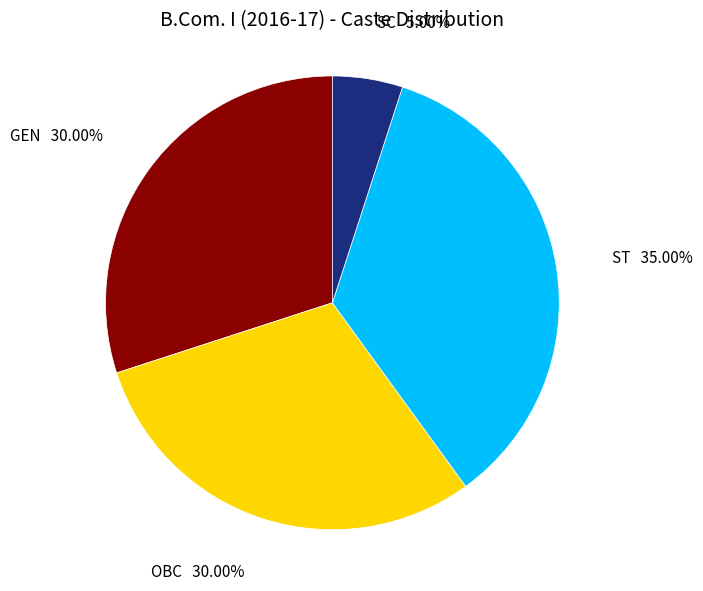

How many segments does this pie chart have?

4